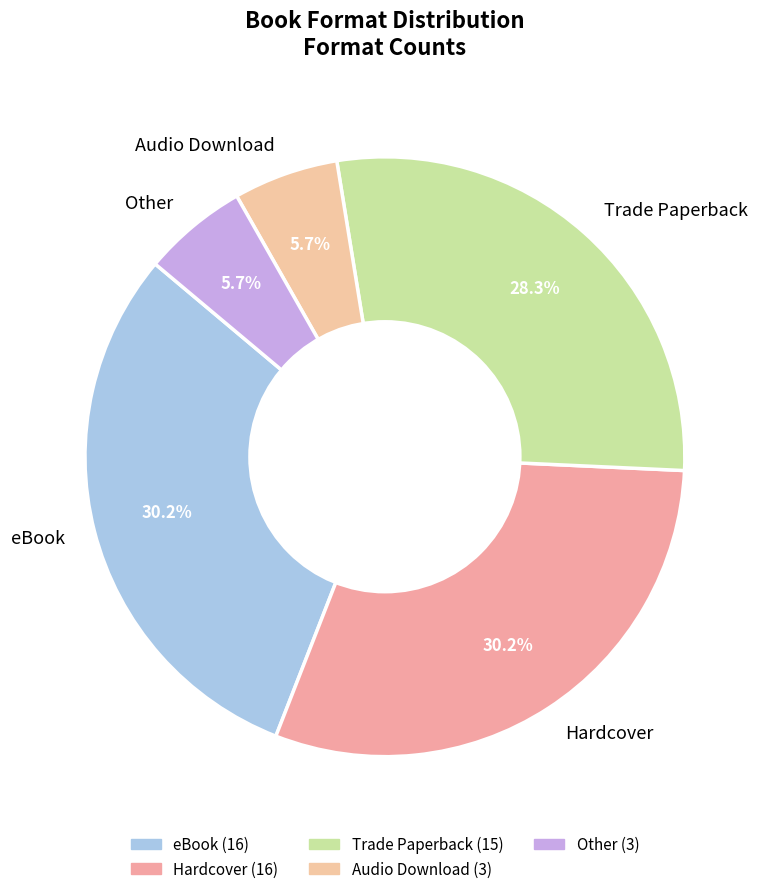

Do Audio Download and Other together represent more than half of the pie?

No